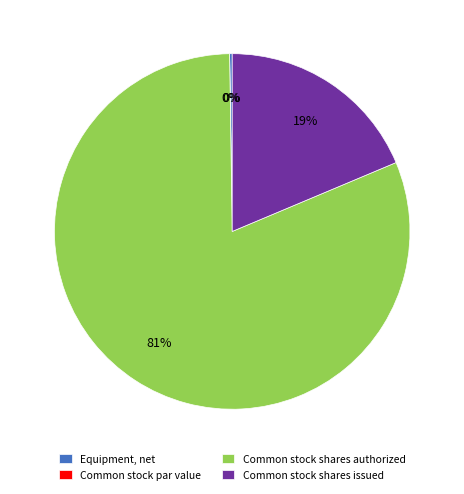

How many slices are in this pie chart?

4